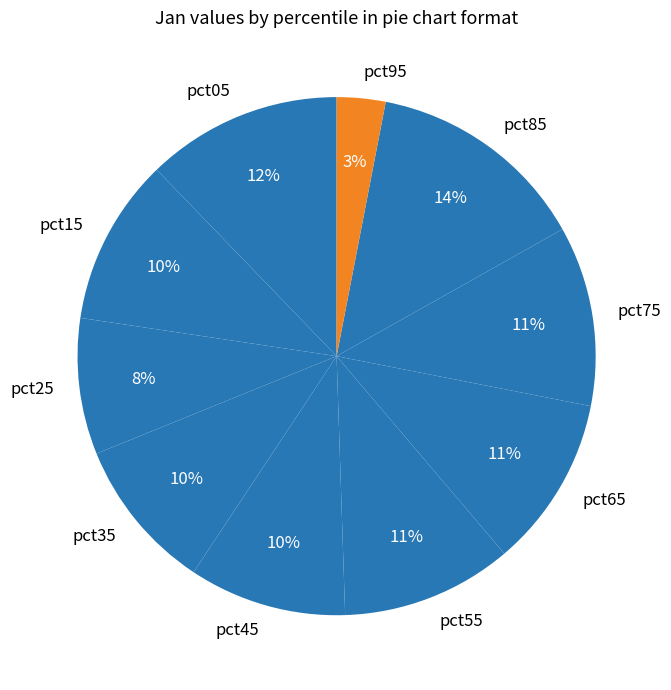

True or false: pct15 accounts for 10% of the total.

True